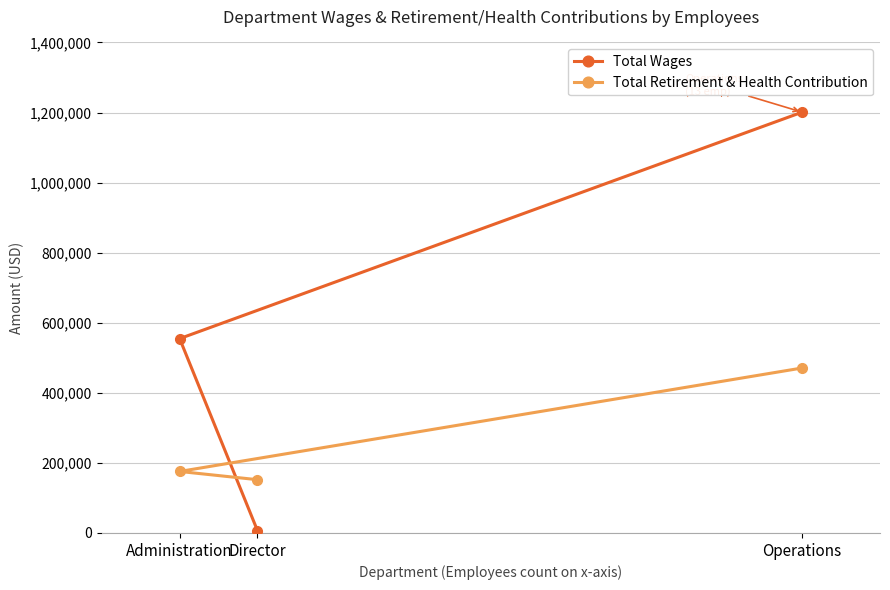

Between Administration and Director, which is larger?

Administration